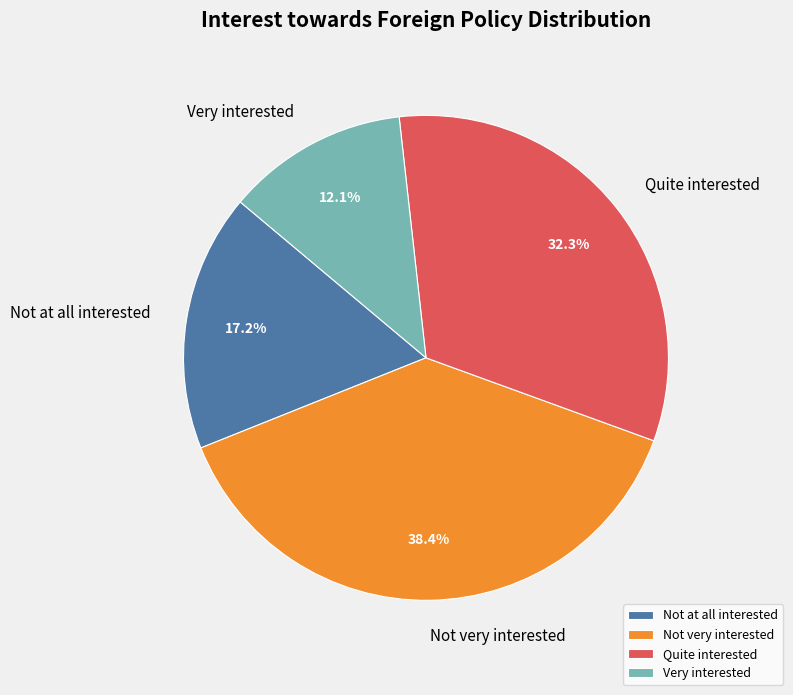

Combined, what portion of the pie is Quite interested and Very interested?

44.4%